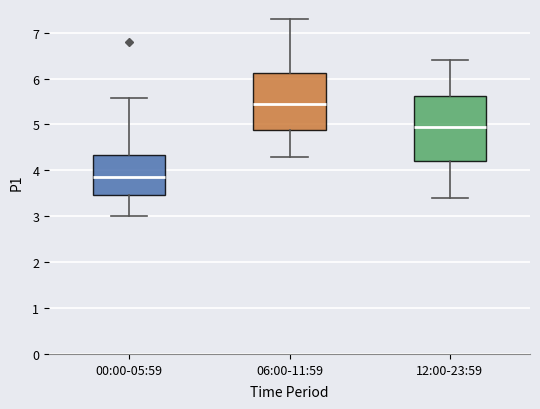

Reading left to right, transcribe this box plot: for each box, give where its median line is, the range the box spans, and where its two whiskers end, as read against the y-axis. The values are not printed on the chart, so give them approximately, as read against the axis.

00:00-05:59: median 3.9, box 3.5 to 4.3, whiskers 3.0 to 5.6
06:00-11:59: median 5.5, box 4.9 to 6.1, whiskers 4.3 to 7.3
12:00-23:59: median 5.0, box 4.2 to 5.6, whiskers 3.4 to 6.4